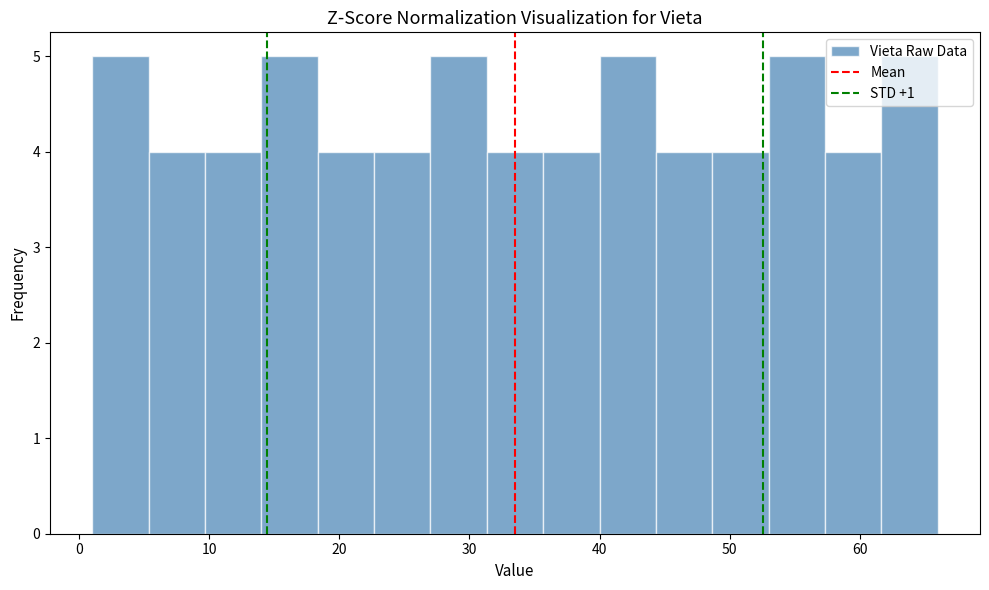

What is the height of the bar covering 62 to 66 on the x-axis? Neither the bar edges nor the heights are printed on the chart, so give them approximately, as read against the axes.

5